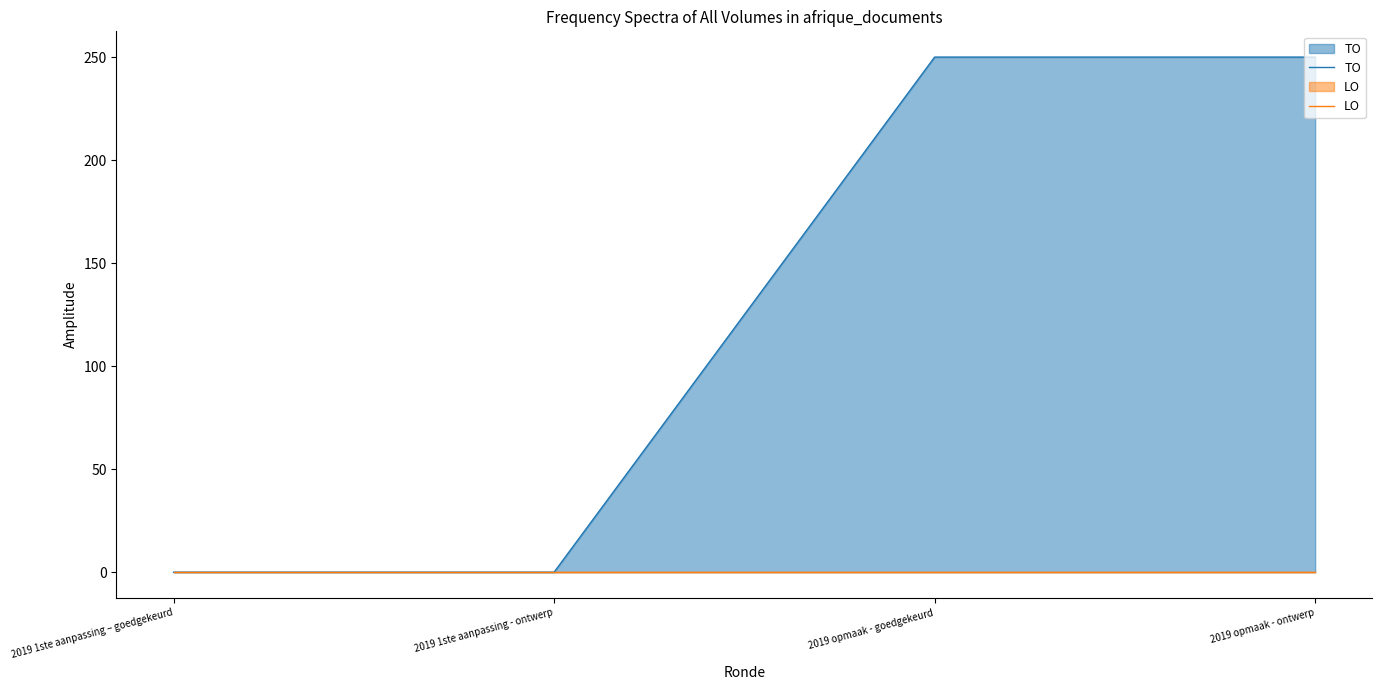

The value of LO at 2019 opmaak - ontwerp is 0. True or false?

True